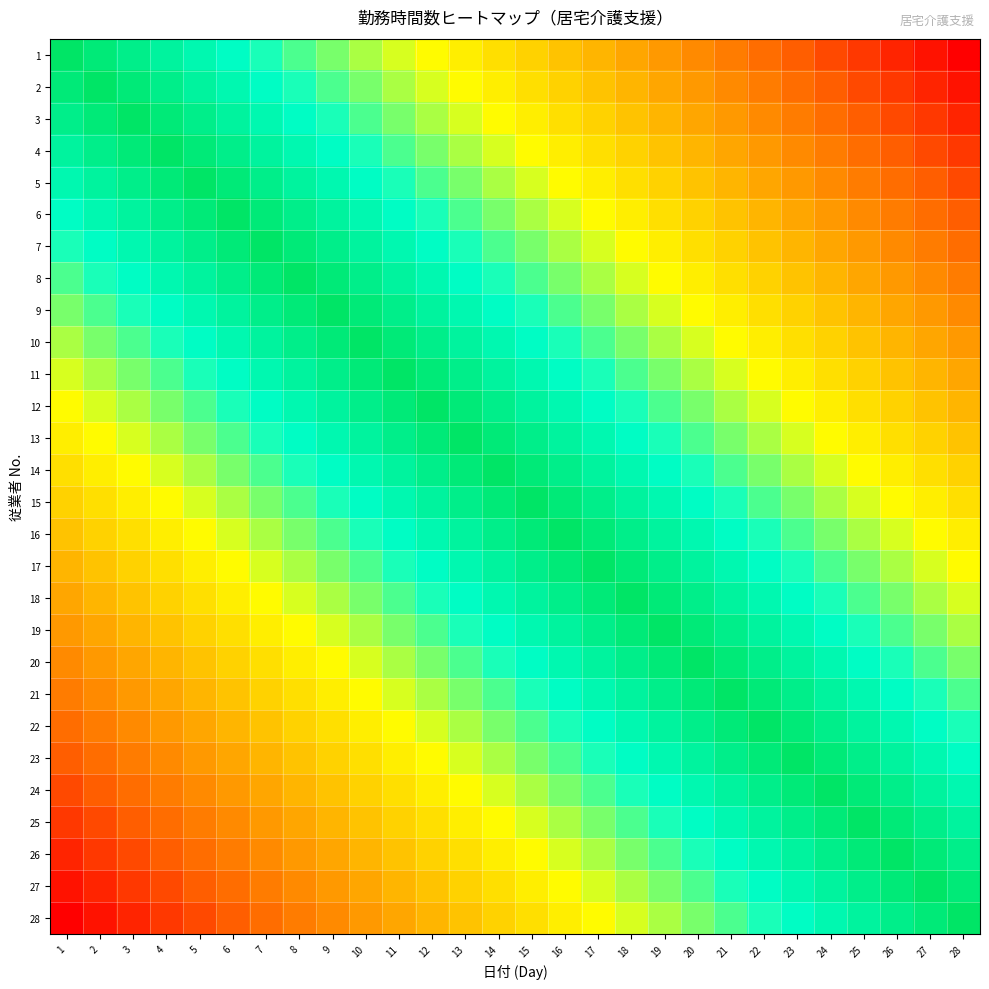

Reading right to left, list all the values displayed in this chart.

1: 28=0.0	27=0.4	26=0.7	25=1.1	24=1.5	23=1.9	22=2.2	21=2.6	20=3.0	19=3.3	18=3.7	17=4.1	16=4.4	15=4.8	14=5.2	13=5.6	12=5.9	11=6.3	10=6.7	9=7.0	8=7.4	7=7.8	6=8.1	5=8.5	4=8.9	3=9.3	2=9.6	1=10.0
2: 28=0.4	27=0.7	26=1.1	25=1.5	24=1.9	23=2.2	22=2.6	21=3.0	20=3.3	19=3.7	18=4.1	17=4.4	16=4.8	15=5.2	14=5.6	13=5.9	12=6.3	11=6.7	10=7.0	9=7.4	8=7.8	7=8.1	6=8.5	5=8.9	4=9.3	3=9.6	2=10.0	1=9.6
3: 28=0.7	27=1.1	26=1.5	25=1.9	24=2.2	23=2.6	22=3.0	21=3.3	20=3.7	19=4.1	18=4.4	17=4.8	16=5.2	15=5.6	14=5.9	13=6.3	12=6.7	11=7.0	10=7.4	9=7.8	8=8.1	7=8.5	6=8.9	5=9.3	4=9.6	3=10.0	2=9.6	1=9.3
4: 28=1.1	27=1.5	26=1.9	25=2.2	24=2.6	23=3.0	22=3.3	21=3.7	20=4.1	19=4.4	18=4.8	17=5.2	16=5.6	15=5.9	14=6.3	13=6.7	12=7.0	11=7.4	10=7.8	9=8.1	8=8.5	7=8.9	6=9.3	5=9.6	4=10.0	3=9.6	2=9.3	1=8.9
5: 28=1.5	27=1.9	26=2.2	25=2.6	24=3.0	23=3.3	22=3.7	21=4.1	20=4.4	19=4.8	18=5.2	17=5.6	16=5.9	15=6.3	14=6.7	13=7.0	12=7.4	11=7.8	10=8.1	9=8.5	8=8.9	7=9.3	6=9.6	5=10.0	4=9.6	3=9.3	2=8.9	1=8.5
6: 28=1.9	27=2.2	26=2.6	25=3.0	24=3.3	23=3.7	22=4.1	21=4.4	20=4.8	19=5.2	18=5.6	17=5.9	16=6.3	15=6.7	14=7.0	13=7.4	12=7.8	11=8.1	10=8.5	9=8.9	8=9.3	7=9.6	6=10.0	5=9.6	4=9.3	3=8.9	2=8.5	1=8.1
7: 28=2.2	27=2.6	26=3.0	25=3.3	24=3.7	23=4.1	22=4.4	21=4.8	20=5.2	19=5.6	18=5.9	17=6.3	16=6.7	15=7.0	14=7.4	13=7.8	12=8.1	11=8.5	10=8.9	9=9.3	8=9.6	7=10.0	6=9.6	5=9.3	4=8.9	3=8.5	2=8.1	1=7.8
8: 28=2.6	27=3.0	26=3.3	25=3.7	24=4.1	23=4.4	22=4.8	21=5.2	20=5.6	19=5.9	18=6.3	17=6.7	16=7.0	15=7.4	14=7.8	13=8.1	12=8.5	11=8.9	10=9.3	9=9.6	8=10.0	7=9.6	6=9.3	5=8.9	4=8.5	3=8.1	2=7.8	1=7.4
9: 28=3.0	27=3.3	26=3.7	25=4.1	24=4.4	23=4.8	22=5.2	21=5.6	20=5.9	19=6.3	18=6.7	17=7.0	16=7.4	15=7.8	14=8.1	13=8.5	12=8.9	11=9.3	10=9.6	9=10.0	8=9.6	7=9.3	6=8.9	5=8.5	4=8.1	3=7.8	2=7.4	1=7.0
10: 28=3.3	27=3.7	26=4.1	25=4.4	24=4.8	23=5.2	22=5.6	21=5.9	20=6.3	19=6.7	18=7.0	17=7.4	16=7.8	15=8.1	14=8.5	13=8.9	12=9.3	11=9.6	10=10.0	9=9.6	8=9.3	7=8.9	6=8.5	5=8.1	4=7.8	3=7.4	2=7.0	1=6.7
11: 28=3.7	27=4.1	26=4.4	25=4.8	24=5.2	23=5.6	22=5.9	21=6.3	20=6.7	19=7.0	18=7.4	17=7.8	16=8.1	15=8.5	14=8.9	13=9.3	12=9.6	11=10.0	10=9.6	9=9.3	8=8.9	7=8.5	6=8.1	5=7.8	4=7.4	3=7.0	2=6.7	1=6.3
12: 28=4.1	27=4.4	26=4.8	25=5.2	24=5.6	23=5.9	22=6.3	21=6.7	20=7.0	19=7.4	18=7.8	17=8.1	16=8.5	15=8.9	14=9.3	13=9.6	12=10.0	11=9.6	10=9.3	9=8.9	8=8.5	7=8.1	6=7.8	5=7.4	4=7.0	3=6.7	2=6.3	1=5.9
13: 28=4.4	27=4.8	26=5.2	25=5.6	24=5.9	23=6.3	22=6.7	21=7.0	20=7.4	19=7.8	18=8.1	17=8.5	16=8.9	15=9.3	14=9.6	13=10.0	12=9.6	11=9.3	10=8.9	9=8.5	8=8.1	7=7.8	6=7.4	5=7.0	4=6.7	3=6.3	2=5.9	1=5.6
14: 28=4.8	27=5.2	26=5.6	25=5.9	24=6.3	23=6.7	22=7.0	21=7.4	20=7.8	19=8.1	18=8.5	17=8.9	16=9.3	15=9.6	14=10.0	13=9.6	12=9.3	11=8.9	10=8.5	9=8.1	8=7.8	7=7.4	6=7.0	5=6.7	4=6.3	3=5.9	2=5.6	1=5.2
15: 28=5.2	27=5.6	26=5.9	25=6.3	24=6.7	23=7.0	22=7.4	21=7.8	20=8.1	19=8.5	18=8.9	17=9.3	16=9.6	15=10.0	14=9.6	13=9.3	12=8.9	11=8.5	10=8.1	9=7.8	8=7.4	7=7.0	6=6.7	5=6.3	4=5.9	3=5.6	2=5.2	1=4.8
16: 28=5.6	27=5.9	26=6.3	25=6.7	24=7.0	23=7.4	22=7.8	21=8.1	20=8.5	19=8.9	18=9.3	17=9.6	16=10.0	15=9.6	14=9.3	13=8.9	12=8.5	11=8.1	10=7.8	9=7.4	8=7.0	7=6.7	6=6.3	5=5.9	4=5.6	3=5.2	2=4.8	1=4.4
17: 28=5.9	27=6.3	26=6.7	25=7.0	24=7.4	23=7.8	22=8.1	21=8.5	20=8.9	19=9.3	18=9.6	17=10.0	16=9.6	15=9.3	14=8.9	13=8.5	12=8.1	11=7.8	10=7.4	9=7.0	8=6.7	7=6.3	6=5.9	5=5.6	4=5.2	3=4.8	2=4.4	1=4.1
18: 28=6.3	27=6.7	26=7.0	25=7.4	24=7.8	23=8.1	22=8.5	21=8.9	20=9.3	19=9.6	18=10.0	17=9.6	16=9.3	15=8.9	14=8.5	13=8.1	12=7.8	11=7.4	10=7.0	9=6.7	8=6.3	7=5.9	6=5.6	5=5.2	4=4.8	3=4.4	2=4.1	1=3.7
19: 28=6.7	27=7.0	26=7.4	25=7.8	24=8.1	23=8.5	22=8.9	21=9.3	20=9.6	19=10.0	18=9.6	17=9.3	16=8.9	15=8.5	14=8.1	13=7.8	12=7.4	11=7.0	10=6.7	9=6.3	8=5.9	7=5.6	6=5.2	5=4.8	4=4.4	3=4.1	2=3.7	1=3.3
20: 28=7.0	27=7.4	26=7.8	25=8.1	24=8.5	23=8.9	22=9.3	21=9.6	20=10.0	19=9.6	18=9.3	17=8.9	16=8.5	15=8.1	14=7.8	13=7.4	12=7.0	11=6.7	10=6.3	9=5.9	8=5.6	7=5.2	6=4.8	5=4.4	4=4.1	3=3.7	2=3.3	1=3.0
21: 28=7.4	27=7.8	26=8.1	25=8.5	24=8.9	23=9.3	22=9.6	21=10.0	20=9.6	19=9.3	18=8.9	17=8.5	16=8.1	15=7.8	14=7.4	13=7.0	12=6.7	11=6.3	10=5.9	9=5.6	8=5.2	7=4.8	6=4.4	5=4.1	4=3.7	3=3.3	2=3.0	1=2.6
22: 28=7.8	27=8.1	26=8.5	25=8.9	24=9.3	23=9.6	22=10.0	21=9.6	20=9.3	19=8.9	18=8.5	17=8.1	16=7.8	15=7.4	14=7.0	13=6.7	12=6.3	11=5.9	10=5.6	9=5.2	8=4.8	7=4.4	6=4.1	5=3.7	4=3.3	3=3.0	2=2.6	1=2.2
23: 28=8.1	27=8.5	26=8.9	25=9.3	24=9.6	23=10.0	22=9.6	21=9.3	20=8.9	19=8.5	18=8.1	17=7.8	16=7.4	15=7.0	14=6.7	13=6.3	12=5.9	11=5.6	10=5.2	9=4.8	8=4.4	7=4.1	6=3.7	5=3.3	4=3.0	3=2.6	2=2.2	1=1.9
24: 28=8.5	27=8.9	26=9.3	25=9.6	24=10.0	23=9.6	22=9.3	21=8.9	20=8.5	19=8.1	18=7.8	17=7.4	16=7.0	15=6.7	14=6.3	13=5.9	12=5.6	11=5.2	10=4.8	9=4.4	8=4.1	7=3.7	6=3.3	5=3.0	4=2.6	3=2.2	2=1.9	1=1.5
25: 28=8.9	27=9.3	26=9.6	25=10.0	24=9.6	23=9.3	22=8.9	21=8.5	20=8.1	19=7.8	18=7.4	17=7.0	16=6.7	15=6.3	14=5.9	13=5.6	12=5.2	11=4.8	10=4.4	9=4.1	8=3.7	7=3.3	6=3.0	5=2.6	4=2.2	3=1.9	2=1.5	1=1.1
26: 28=9.3	27=9.6	26=10.0	25=9.6	24=9.3	23=8.9	22=8.5	21=8.1	20=7.8	19=7.4	18=7.0	17=6.7	16=6.3	15=5.9	14=5.6	13=5.2	12=4.8	11=4.4	10=4.1	9=3.7	8=3.3	7=3.0	6=2.6	5=2.2	4=1.9	3=1.5	2=1.1	1=0.7
27: 28=9.6	27=10.0	26=9.6	25=9.3	24=8.9	23=8.5	22=8.1	21=7.8	20=7.4	19=7.0	18=6.7	17=6.3	16=5.9	15=5.6	14=5.2	13=4.8	12=4.4	11=4.1	10=3.7	9=3.3	8=3.0	7=2.6	6=2.2	5=1.9	4=1.5	3=1.1	2=0.7	1=0.4
28: 28=10.0	27=9.6	26=9.3	25=8.9	24=8.5	23=8.1	22=7.8	21=7.4	20=7.0	19=6.7	18=6.3	17=5.9	16=5.6	15=5.2	14=4.8	13=4.4	12=4.1	11=3.7	10=3.3	9=3.0	8=2.6	7=2.2	6=1.9	5=1.5	4=1.1	3=0.7	2=0.4	1=0.0